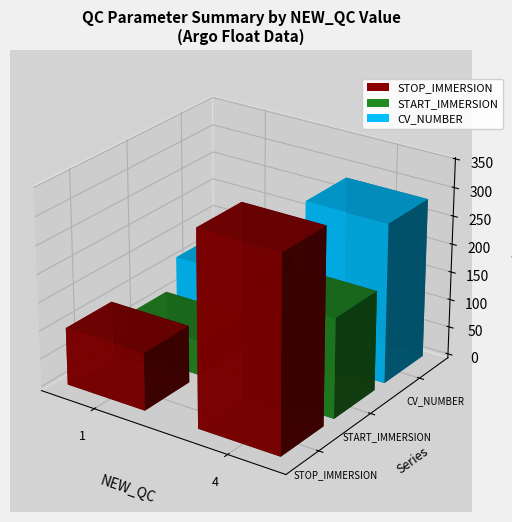

Where is CV_NUMBER nearest to the value 201?

1